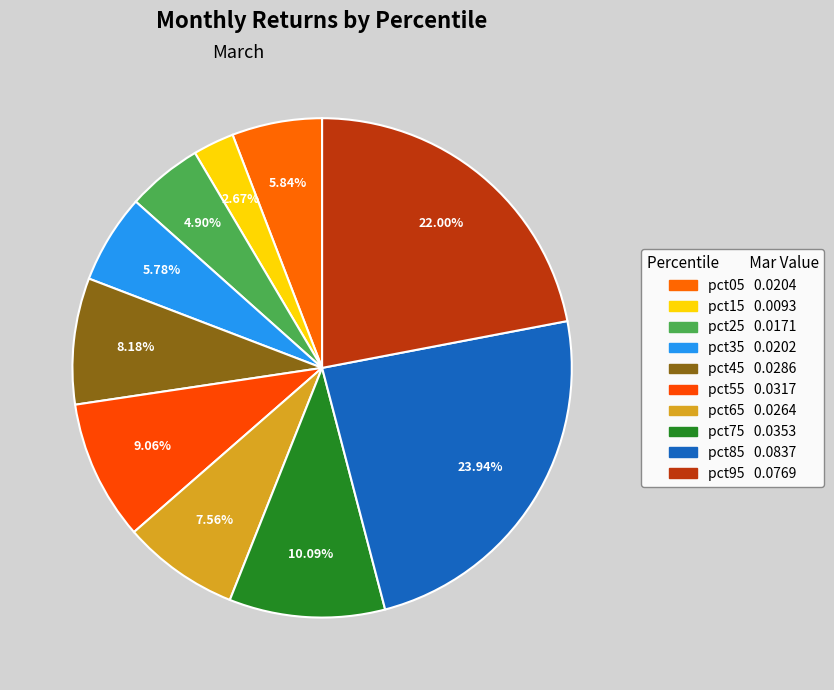

How many segments does this pie chart have?

10